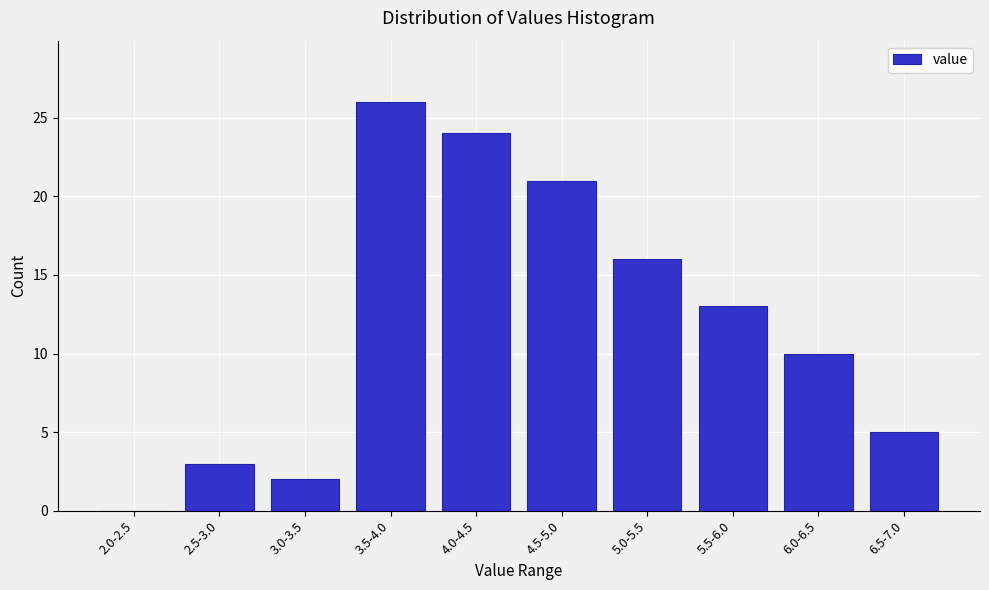

Reading left to right, list all the values displayed in this chart.

2.0-2.5=0	2.5-3.0=3	3.0-3.5=2	3.5-4.0=26	4.0-4.5=24	4.5-5.0=21	5.0-5.5=16	5.5-6.0=13	6.0-6.5=10	6.5-7.0=5